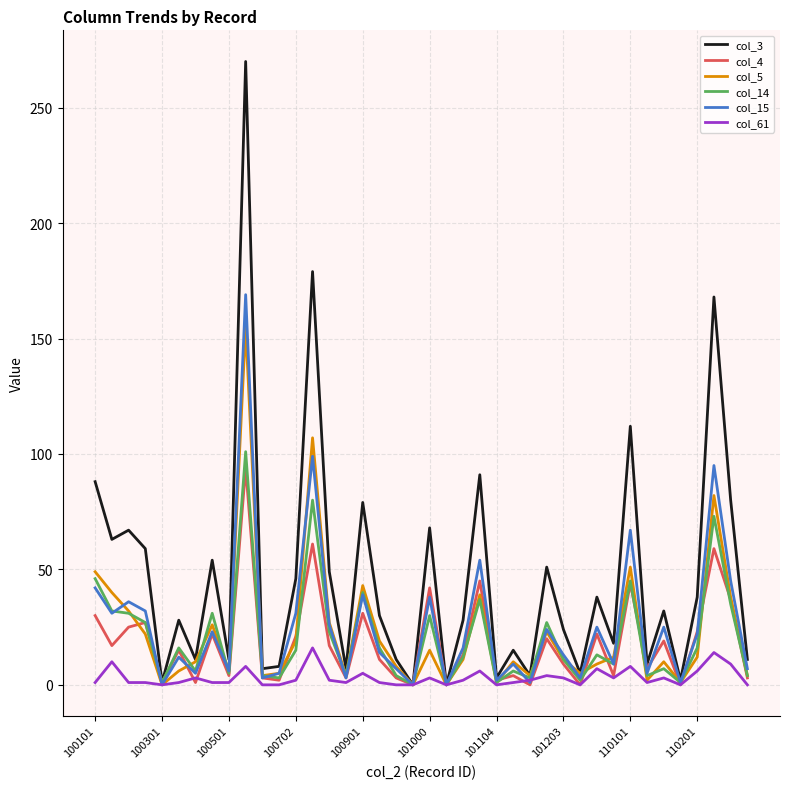

What is the greatest value displayed?

270